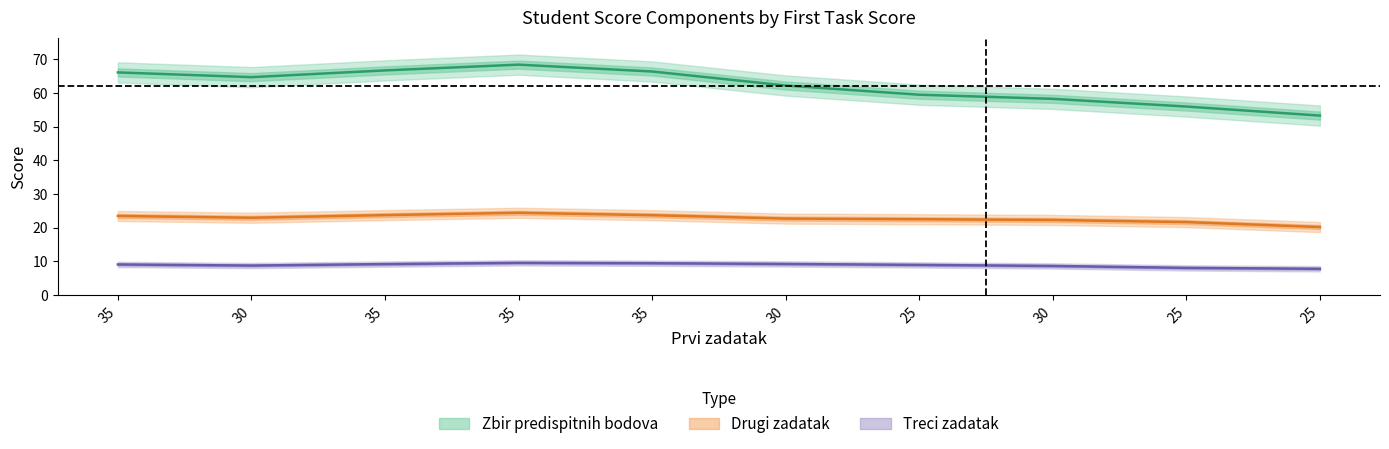

What is the minimum value shown in the chart?

7